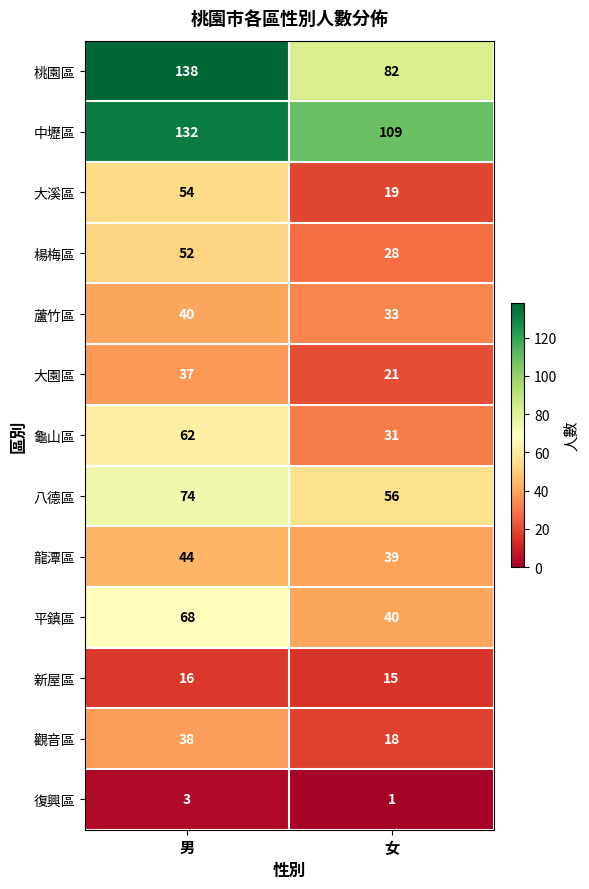

What is the sum of the 龜山區 values at 男 and 女?

93